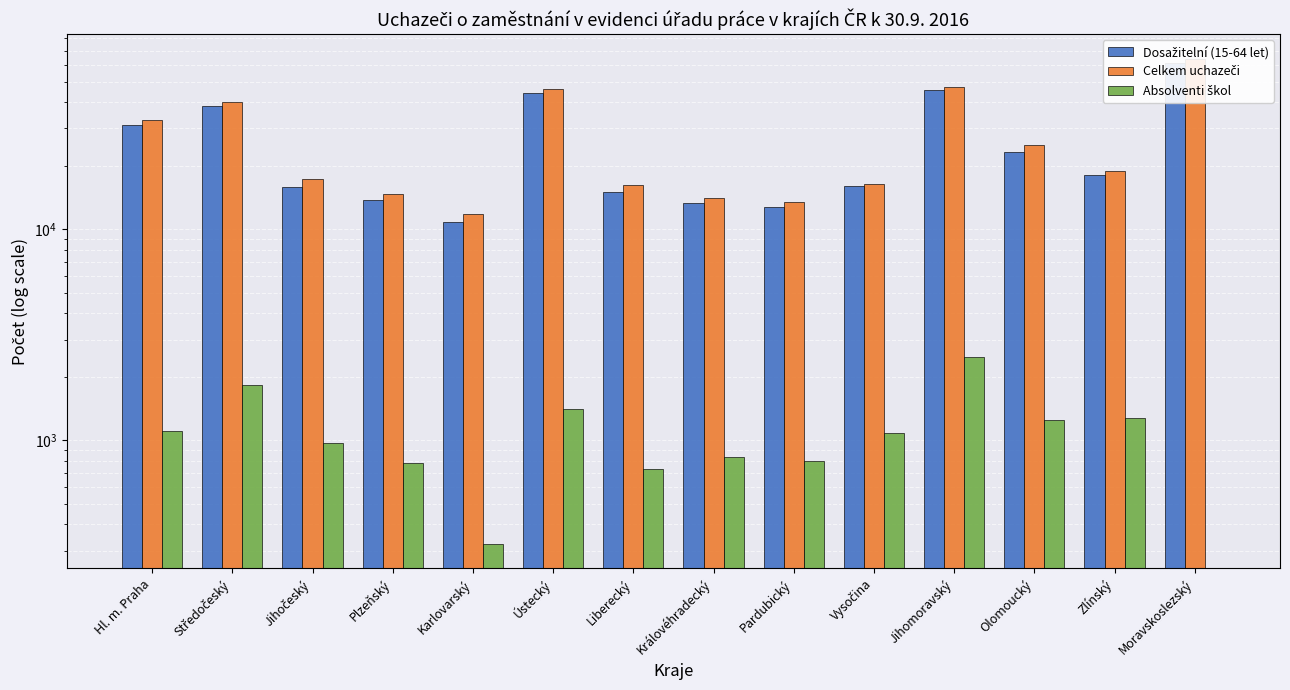

What is the sum of all Dosažitelní (15-64 let) values?

359294